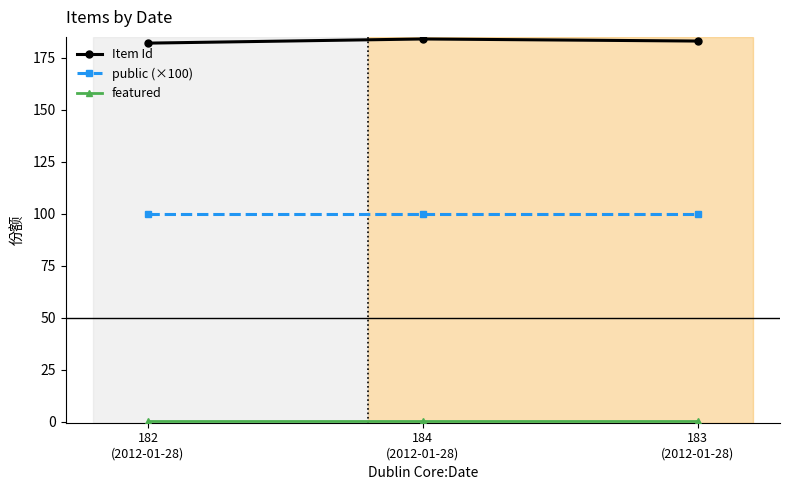

Which series has the largest total across all categories?

Item Id